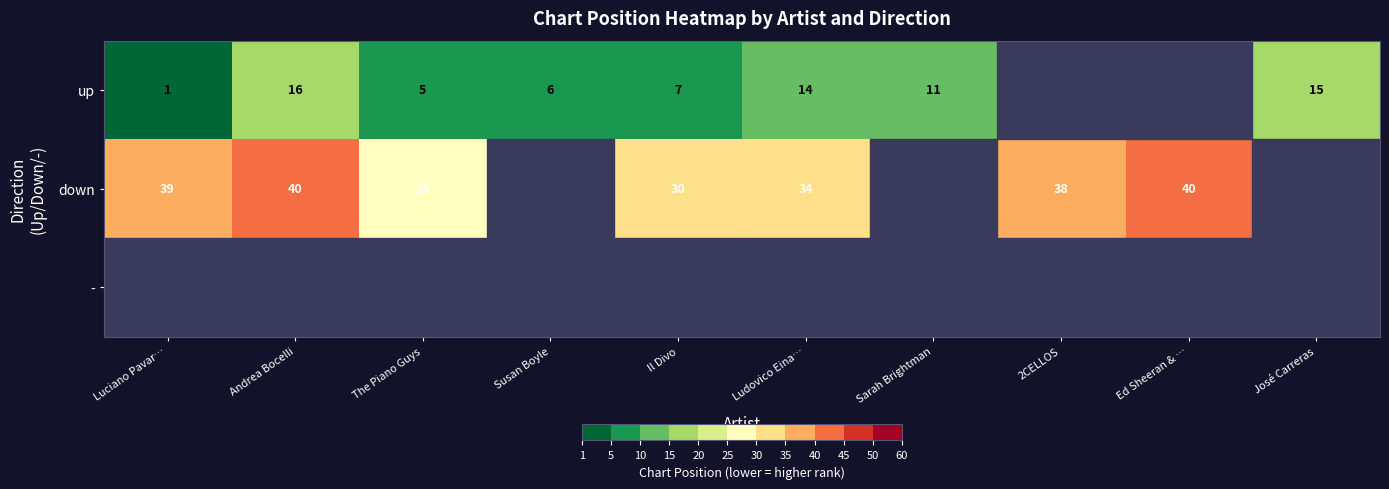

The value of up at Luciano Pavar… is 0.5. True or false?

False